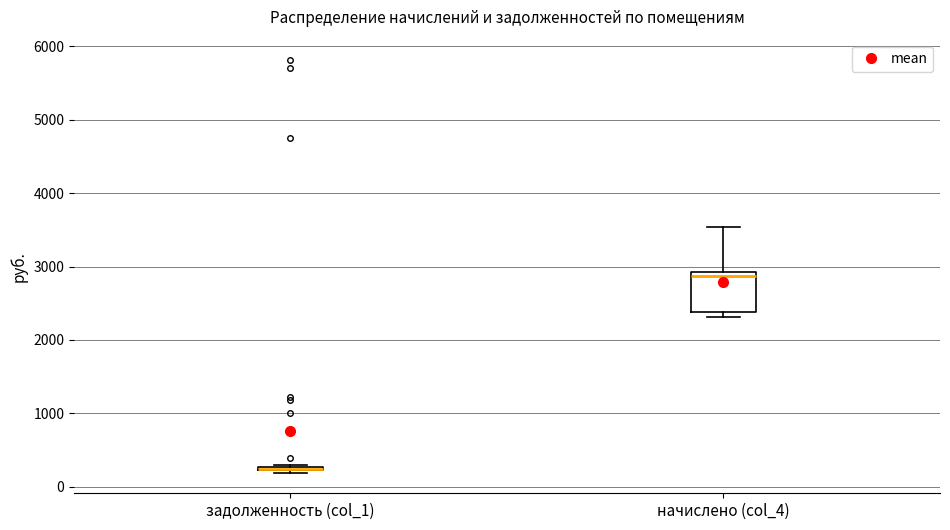

Reading left to right, read every box against the y-axis: the position of its median line, the range the box covers, and the ends of its whiskers. The values are not printed on the chart, so give them approximately, as read against the axis.

задолженность (col_1): box collapsed to a line at 200, whiskers 200 to 300
начислено (col_4): median 2900 (just below the box's upper edge), box 2400 to 2900, whiskers 2300 to 3500